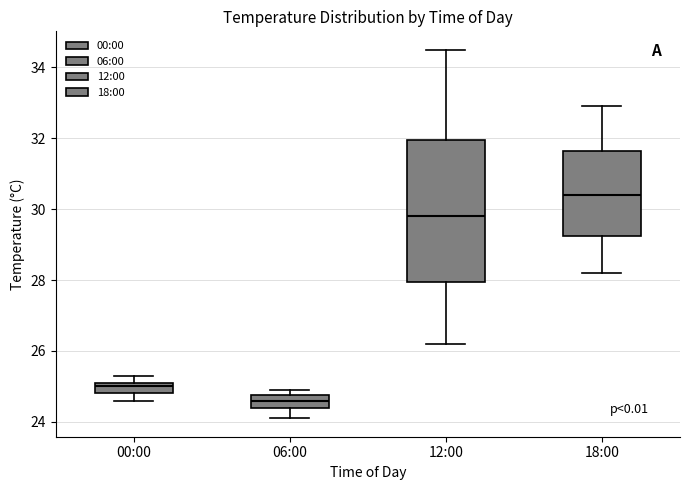

Comparing the boxes themselves (not the whiskers), which one is the tallest?

12:00